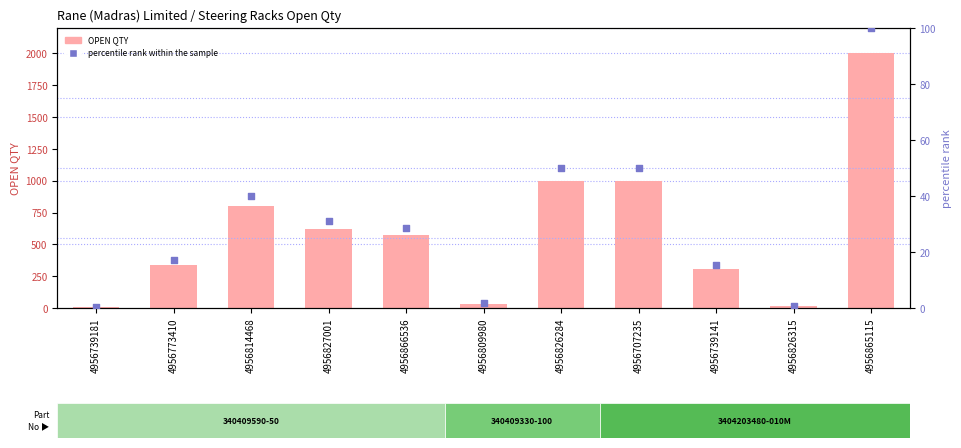

Is the value of OPEN QTY at 4956739141 greater than the value of percentile rank within the sample at 4956865115?

Yes